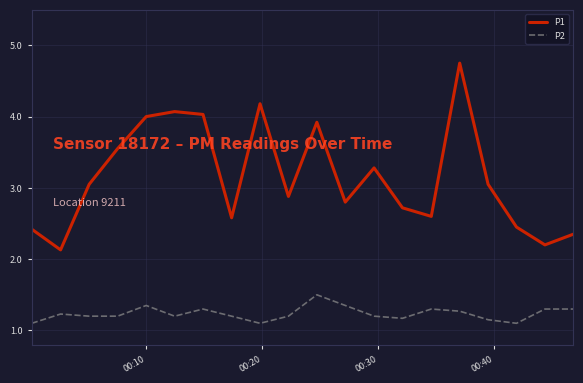

True or false: P1 and P2 cross at least once.

False